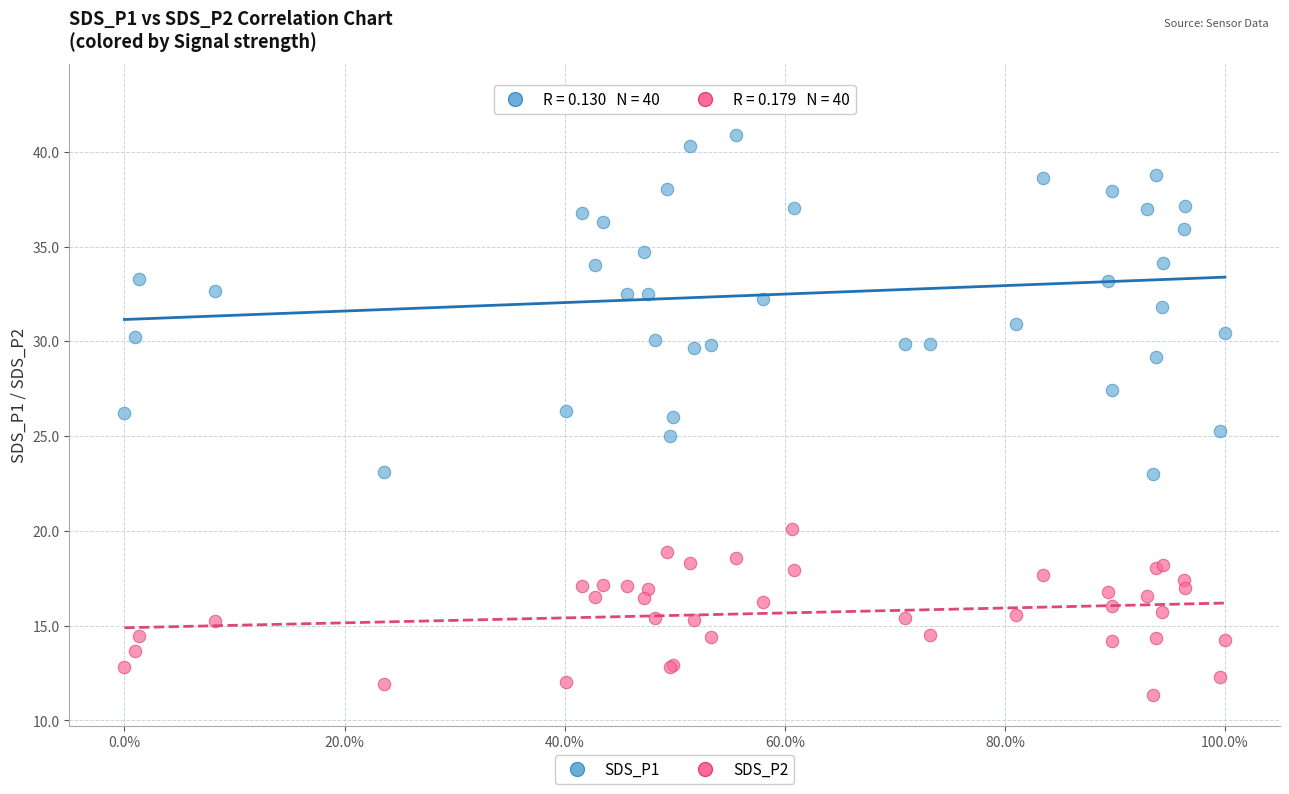

Which series reaches the maximum Y coordinate?

SDS_P1